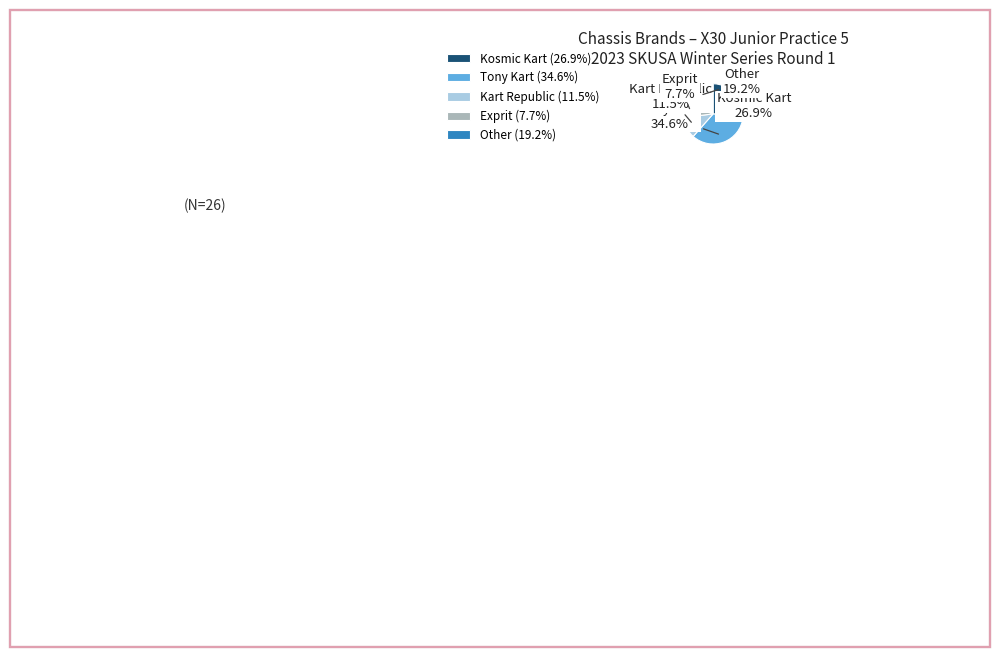

What percentage is NOT represented by Other?

80.8%